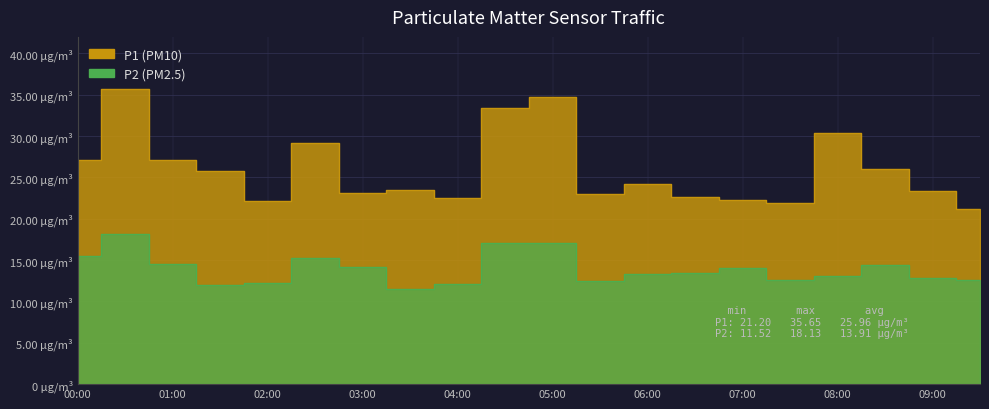

True or false: P2 has more than 1 interior local peaks.

True